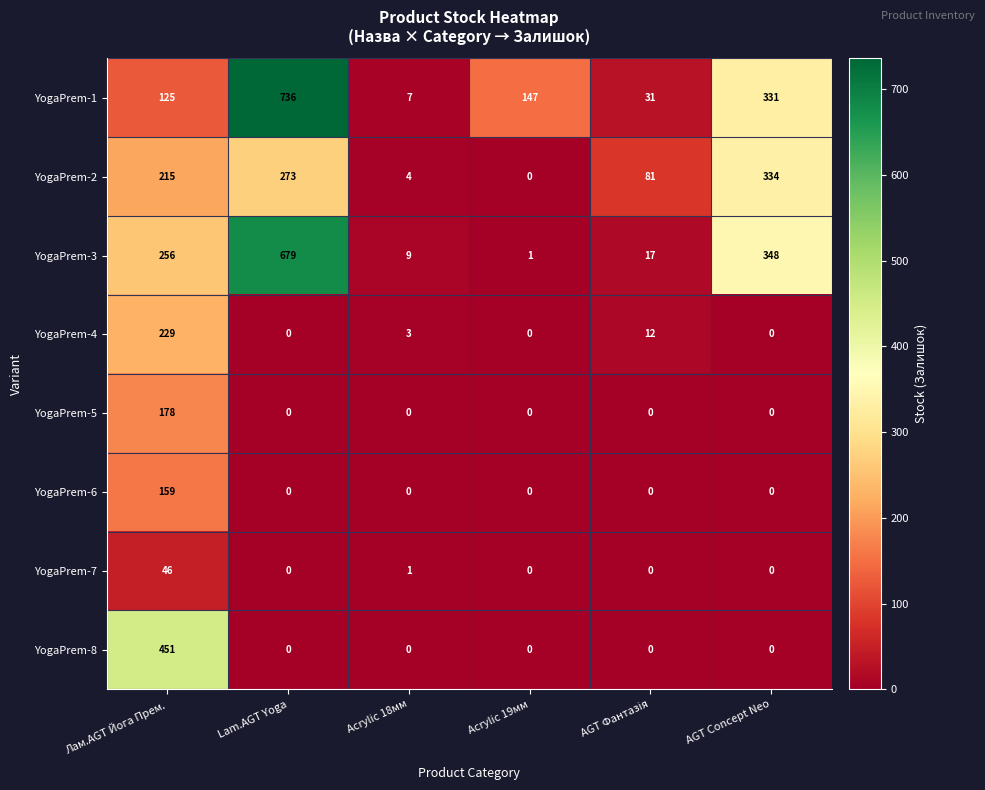

What is the maximum value shown in the chart?

736